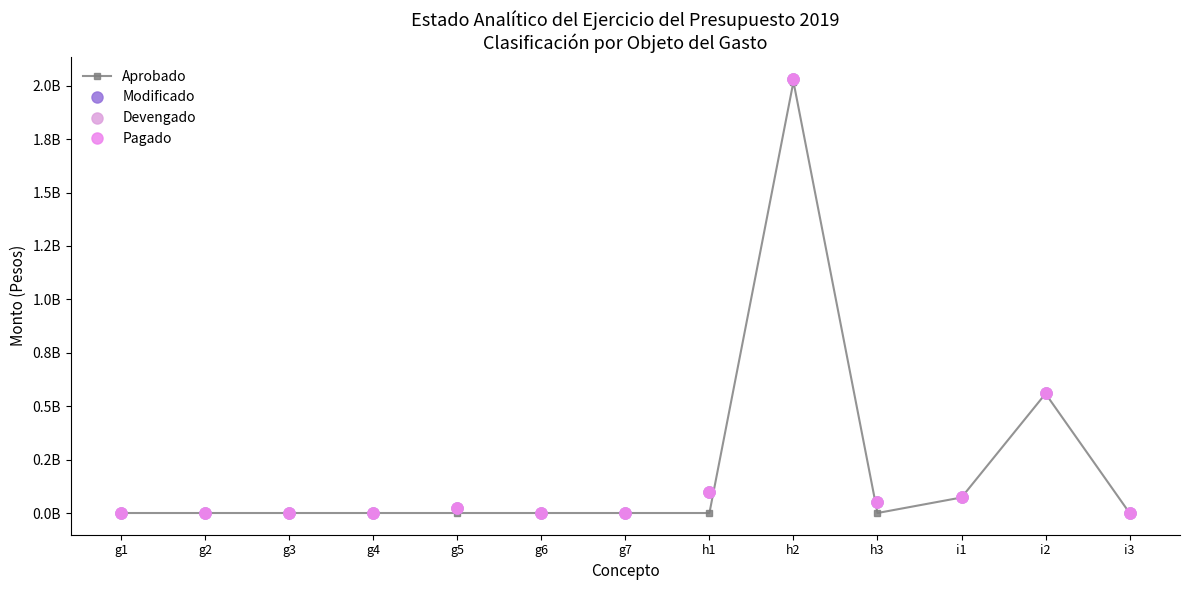

Is this an area chart (filled region under the line)?

No